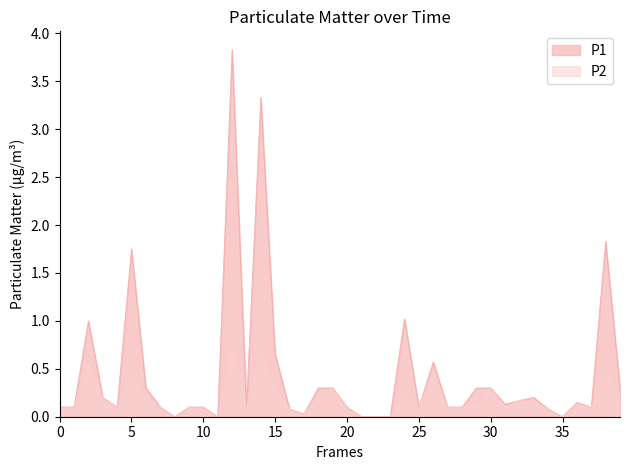

Reading left to right, extract all data points from this chart.

P1: 0.1	0.1	1.0	0.2	0.1	1.8	0.3	0.1	0.0	0.1	0.1	0.0	3.8	0.1	3.3	0.7	0.1	0.0	0.3	0.3	0.1	0.0	0.0	0.0	1.0	0.1	0.6	0.1	0.1	0.3	0.3	0.1	0.2	0.2	0.1	0.0	0.1	0.1	1.8	0.3
P2: 0.1	0.1	0.6	0.2	0.1	0.4	0.2	0.1	0.0	0.1	0.1	0.0	0.7	0.1	0.7	0.3	0.1	0.0	0.2	0.3	0.1	0.0	0.0	0.0	0.2	0.1	0.5	0.1	0.1	0.1	0.3	0.1	0.2	0.1	0.1	0.0	0.1	0.1	0.5	0.2